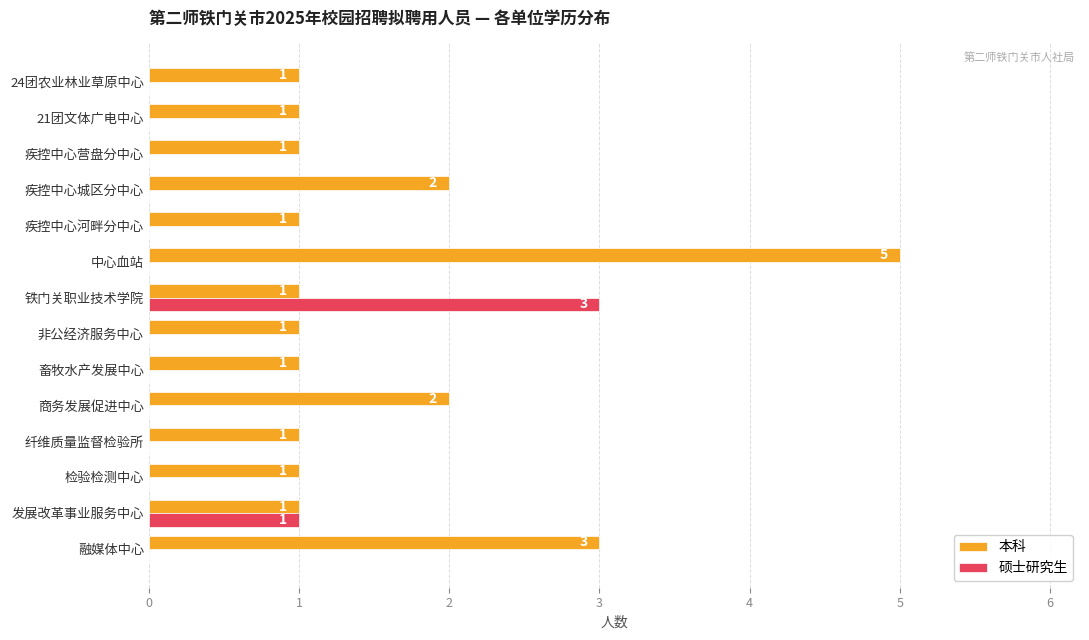

True or false: 硕士研究生 has a value of 0 at 发展改革事业服务中心.

False